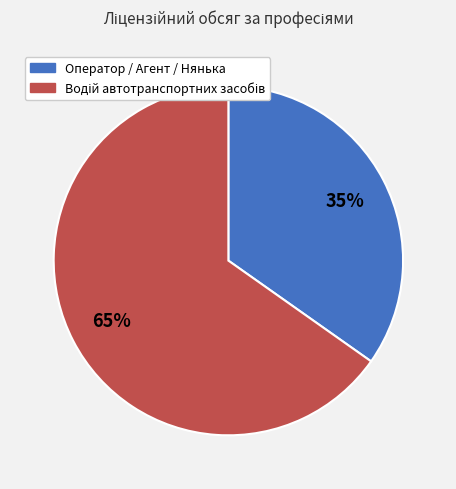

Is there a majority slice in this chart?

Yes